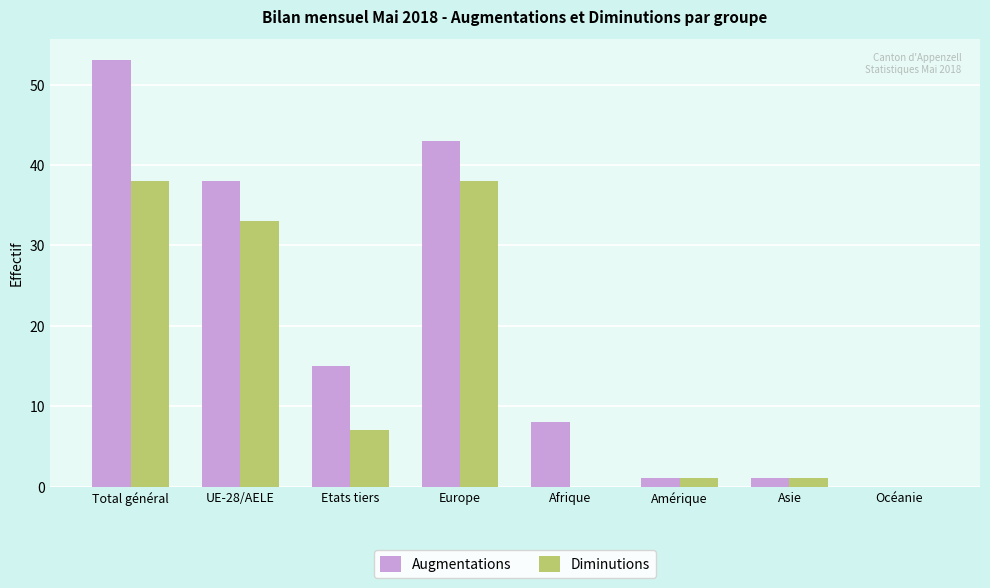

At which category is the sum across all series the highest?

Total général